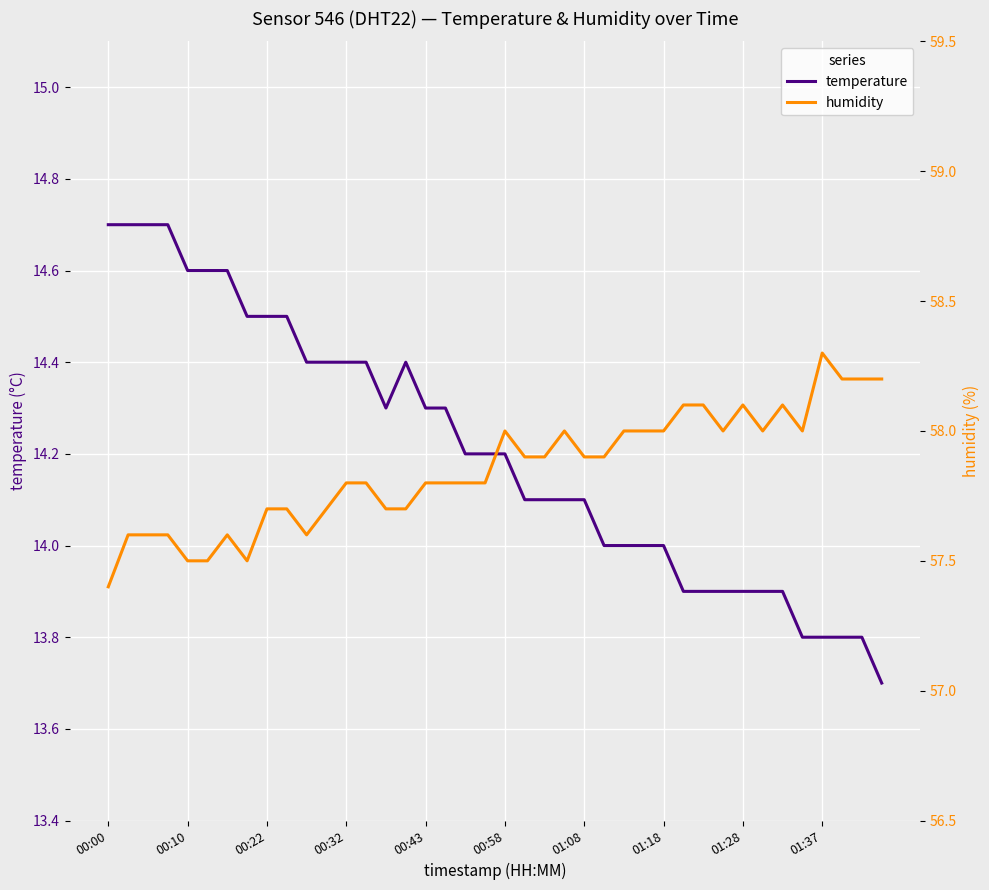

Reading right to left, what are all the values shown in this chart?

temperature: 13.7	13.8	13.8	13.8	13.8	13.9	13.9	13.9	13.9	13.9	13.9	14.0	14.0	14.0	14.0	14.1	14.1	14.1	14.1	14.2	14.2	14.2	14.3	14.3	14.4	14.3	14.4	14.4	14.4	14.4	14.5	14.5	14.5	14.6	14.6	14.6	14.7	14.7	14.7	14.7
humidity: 58.2	58.2	58.2	58.3	58.0	58.1	58.0	58.1	58.0	58.1	58.1	58.0	58.0	58.0	57.9	57.9	58.0	57.9	57.9	58.0	57.8	57.8	57.8	57.8	57.7	57.7	57.8	57.8	57.7	57.6	57.7	57.7	57.5	57.6	57.5	57.5	57.6	57.6	57.6	57.4